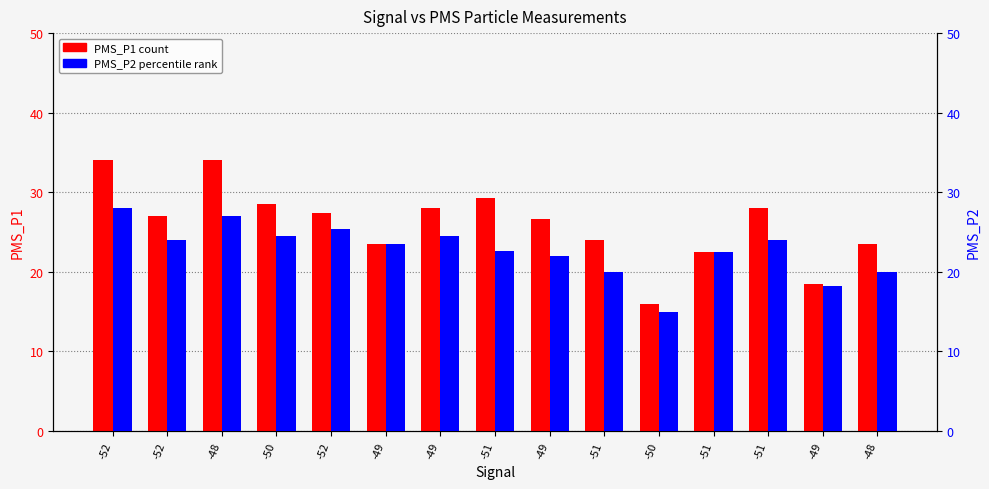

List the series in order of their overall mean, highest first.

PMS_P1, PMS_P2